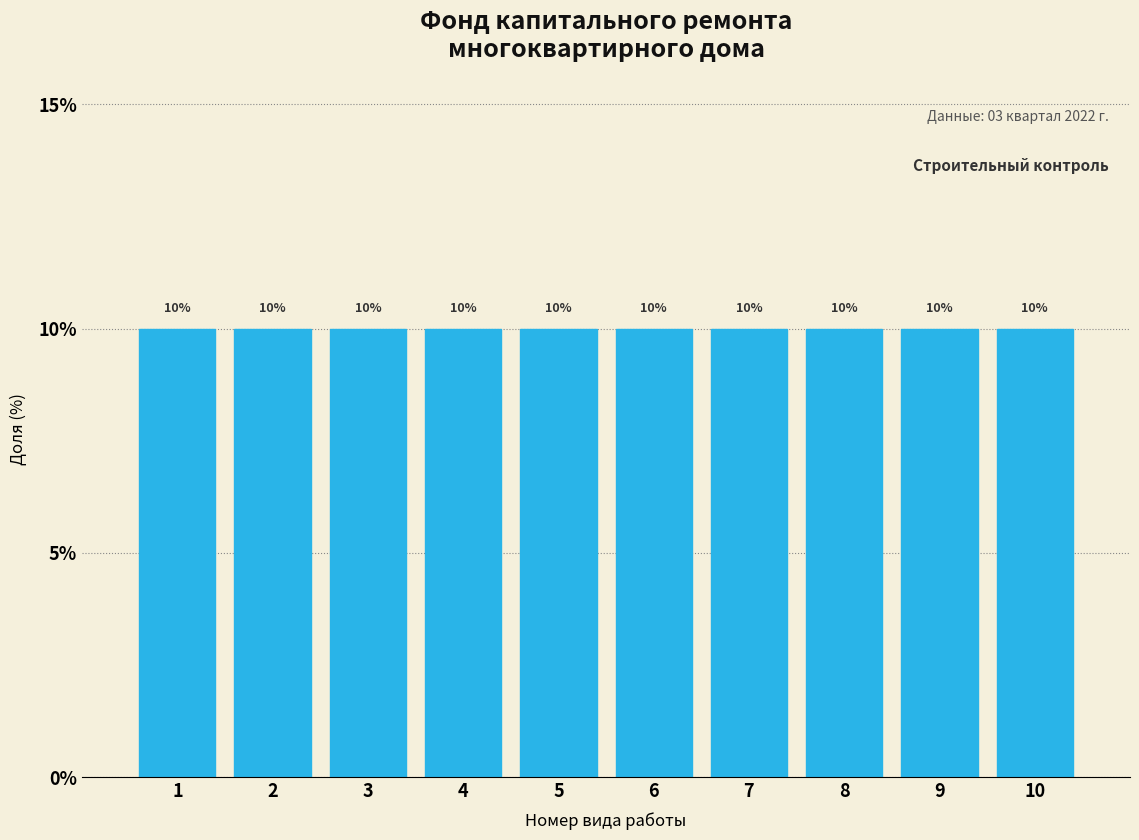

Reading left to right, list every bar in this chart as the range it spans on the x-axis followed by its height.

0.5 to 1.5: 10
1.5 to 2.5: 10
2.5 to 3.5: 10
3.5 to 4.5: 10
4.5 to 5.5: 10
5.5 to 6.5: 10
6.5 to 7.5: 10
7.5 to 8.5: 10
8.5 to 9.5: 10
9.5 to 10.5: 10